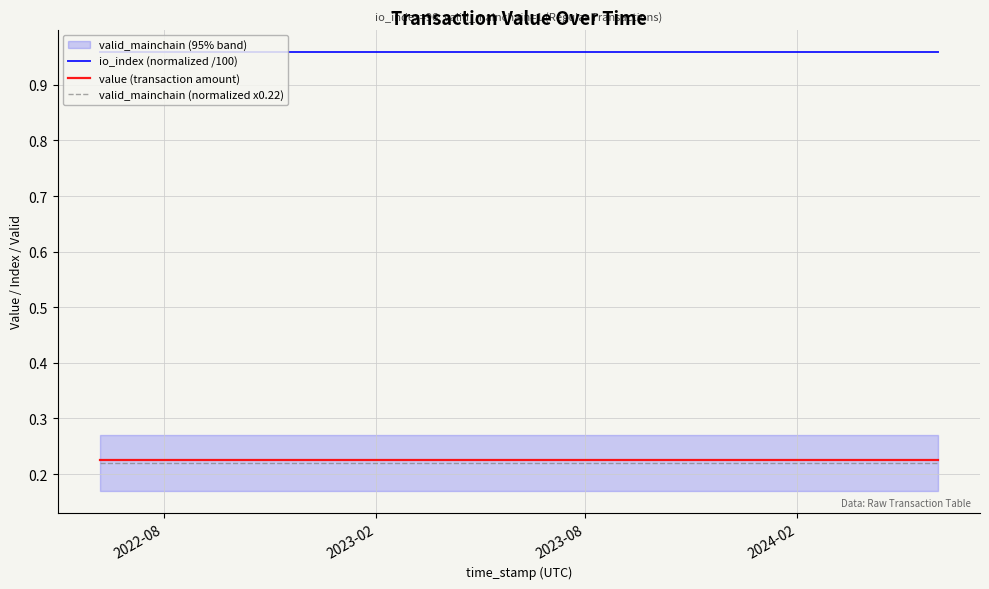

At how many categories does at least one series exceed 0?

25